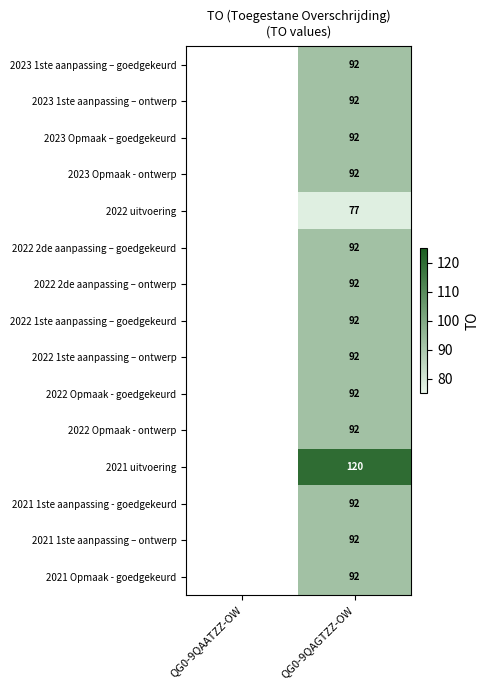

What is the spread (max minus min) of values at QG0-9QAGTZZ-OW?

43